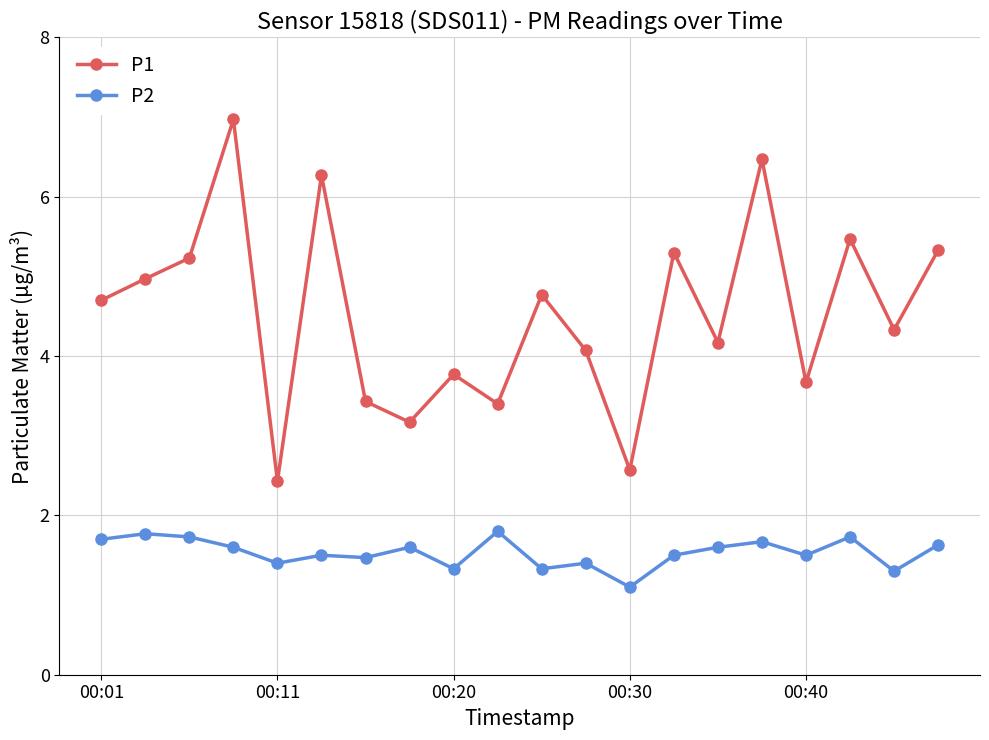

True or false: P1 and P2 intersect in this chart.

False